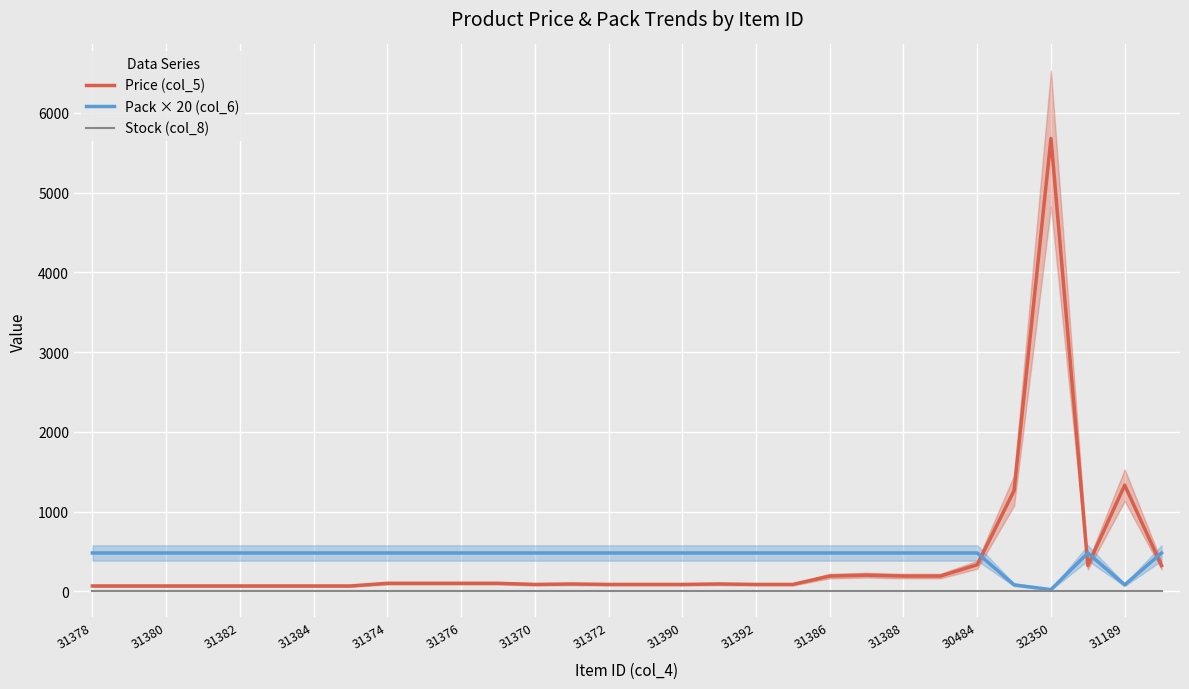

The Stock (col_8) series shows 0.0 at 31374. True or false?

True